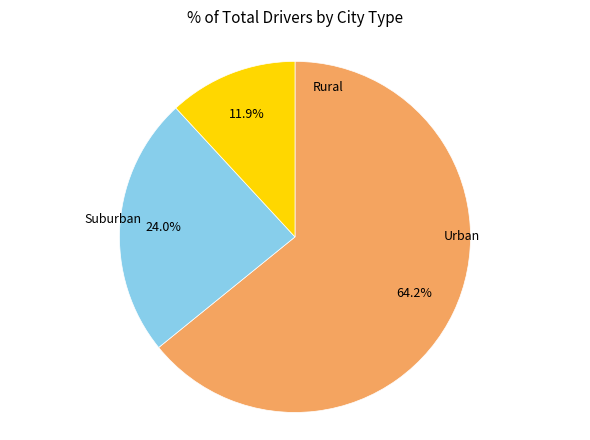

Is there a majority slice in this chart?

Yes